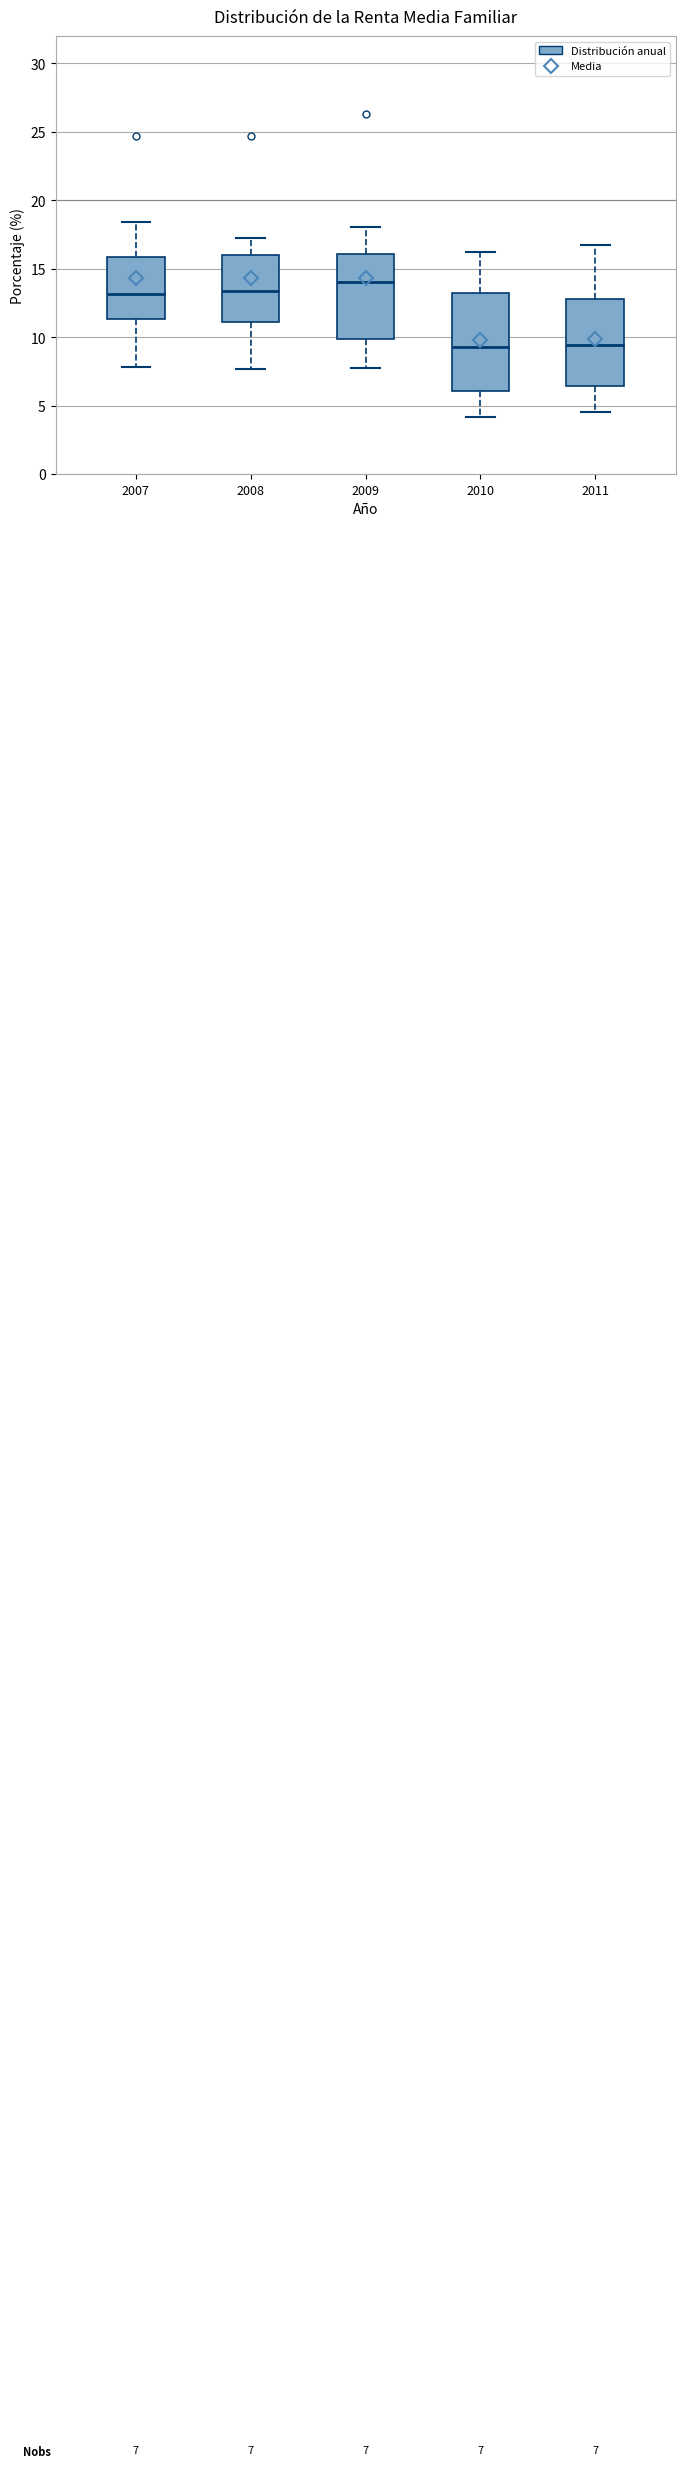

Which box's median line is the highest?

2009